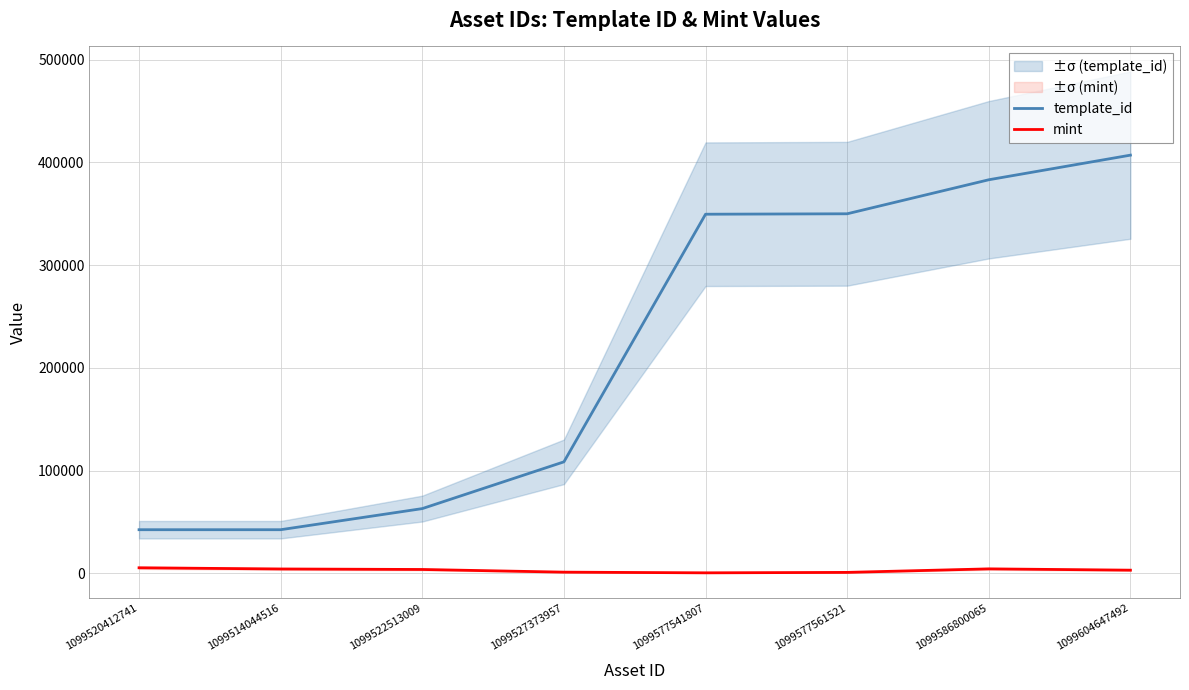

Is it true that mint equals 2969 at 1099586800065?

False